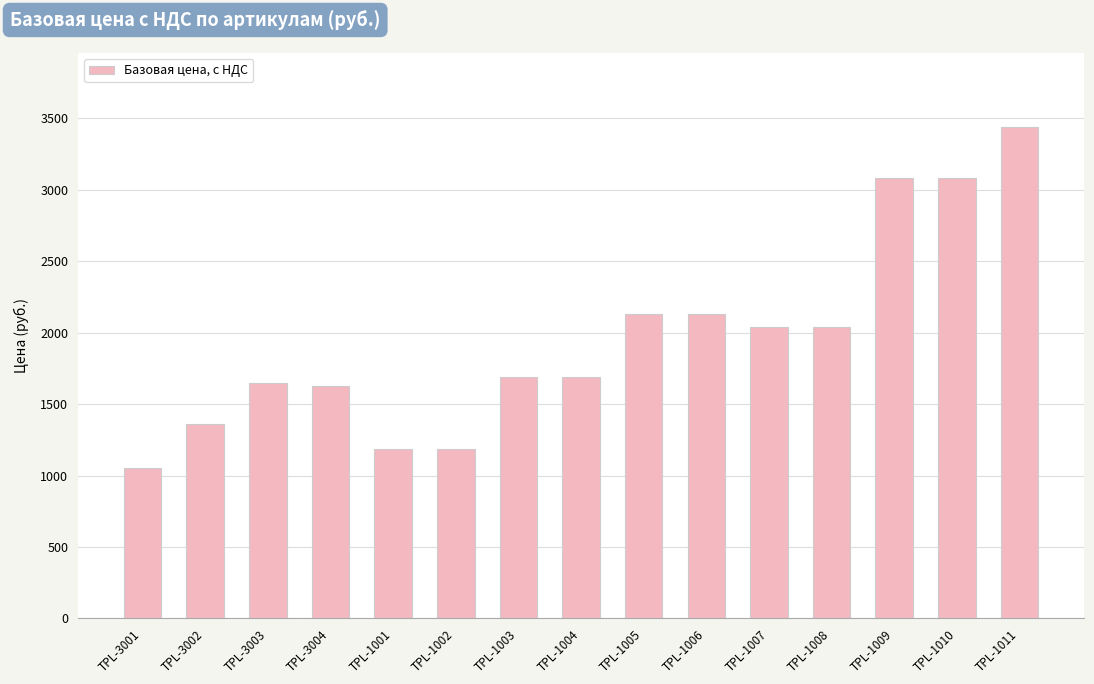

The value at TPL-1002 is 1790.4. True or false?

False